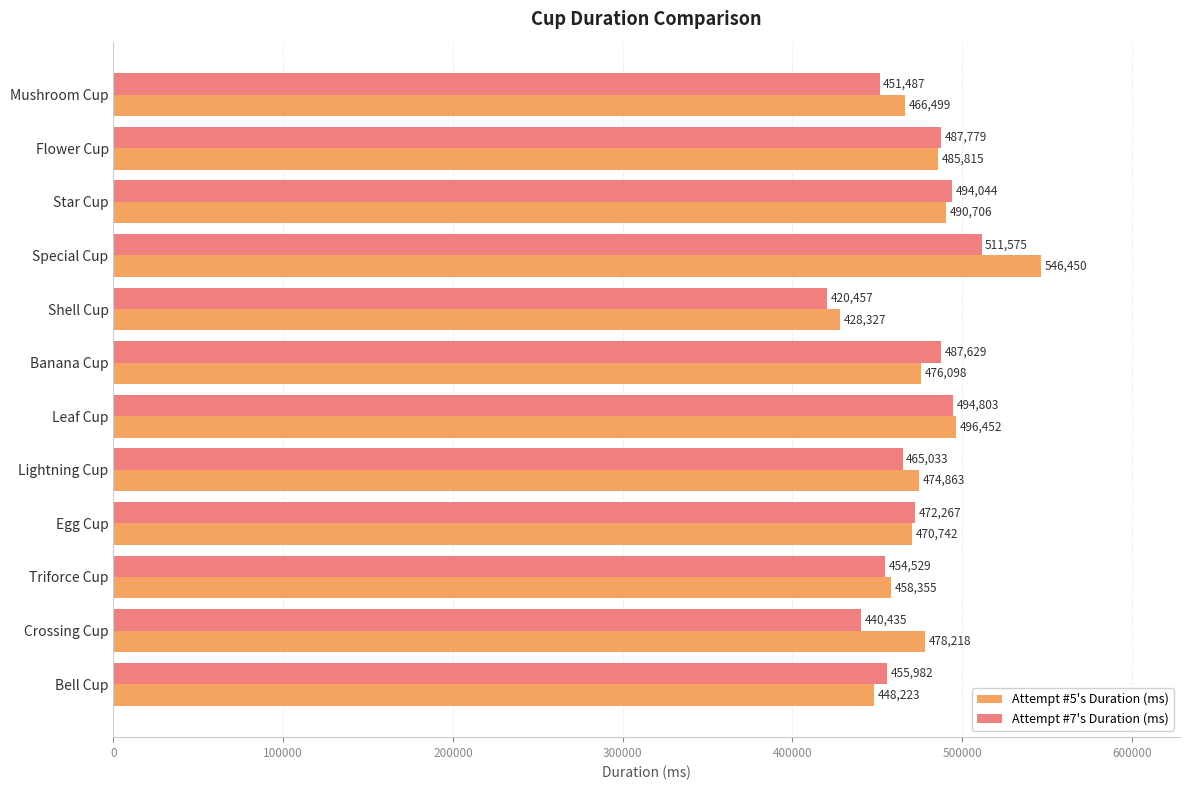

How many data points in Attempt #5's Duration (ms) are less than 476098?

6